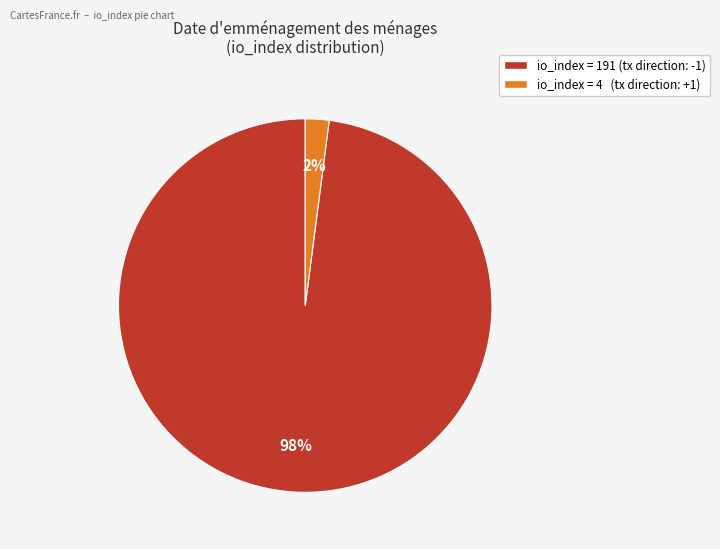

Does any single category account for the majority?

Yes